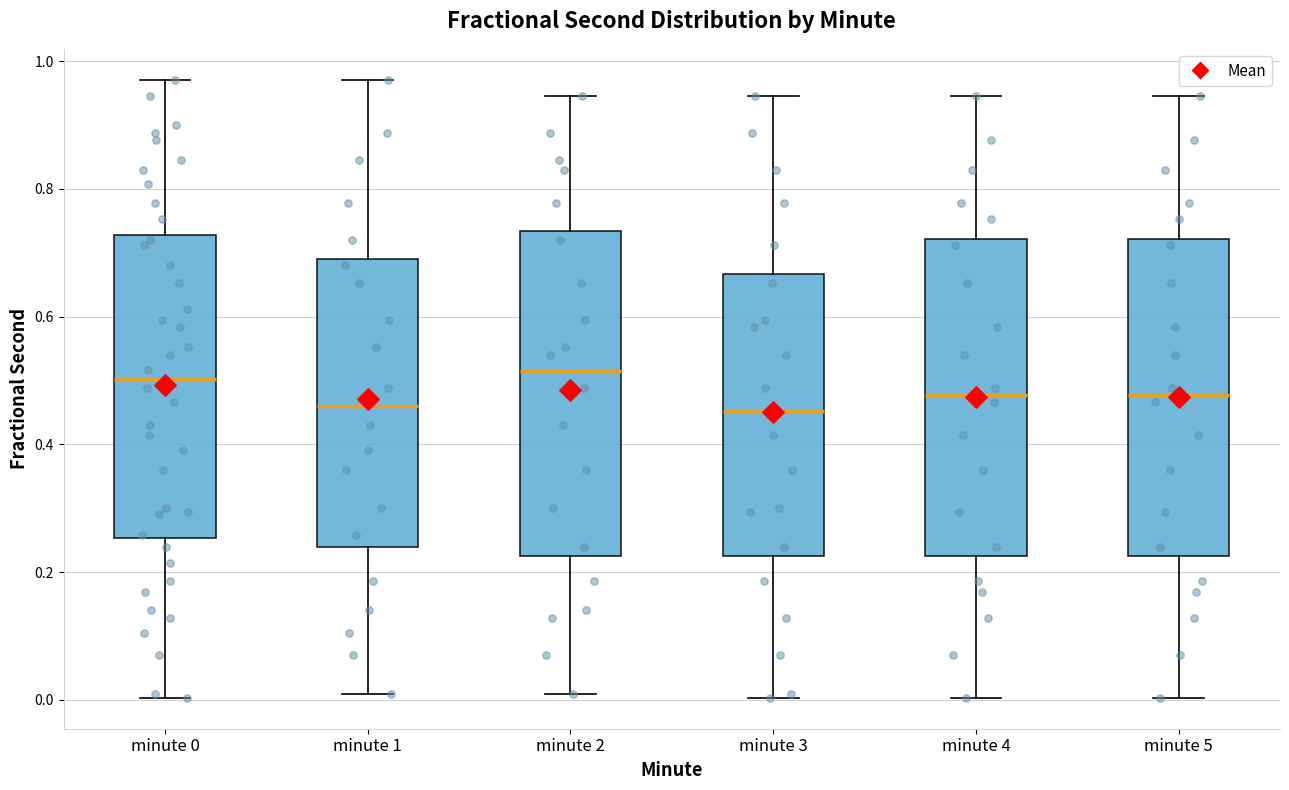

Reading left to right, read every box against the y-axis: the position of its median line, the range the box covers, and the ends of its whiskers. The values are not printed on the chart, so give them approximately, as read against the axis.

minute 0: median 0.50, box 0.26 to 0.72, whiskers 0.00 to 0.98
minute 1: median 0.46, box 0.24 to 0.70, whiskers 0.00 to 0.98
minute 2: median 0.52, box 0.22 to 0.74, whiskers 0.00 to 0.94
minute 3: median 0.46, box 0.22 to 0.66, whiskers 0.00 to 0.94
minute 4: median 0.48, box 0.22 to 0.72, whiskers 0.00 to 0.94
minute 5: median 0.48, box 0.22 to 0.72, whiskers 0.00 to 0.94